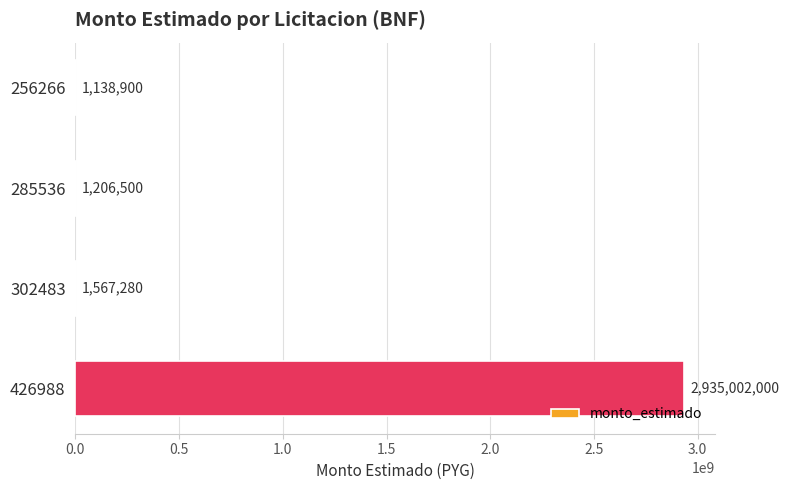

What is the sum of all values?

2938914680